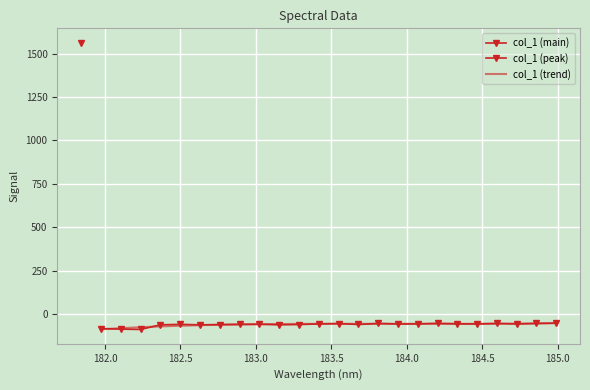

Reading left to right, list all the values displayed in this chart.

1563.5	-84.0	-87.1	-89.1	-62.4	-59.7	-62.4	-61.1	-59.9	-59.1	-62.2	-60.8	-57.1	-55.2	-60.5	-54.5	-57.5	-57.1	-54.1	-56.8	-57.4	-54.3	-57.3	-54.6	-53.1